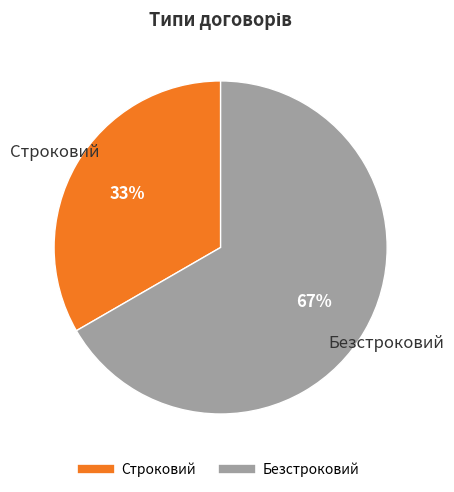

Approximately how many times larger is the value at Строковий compared to Безстроковий?

0.5